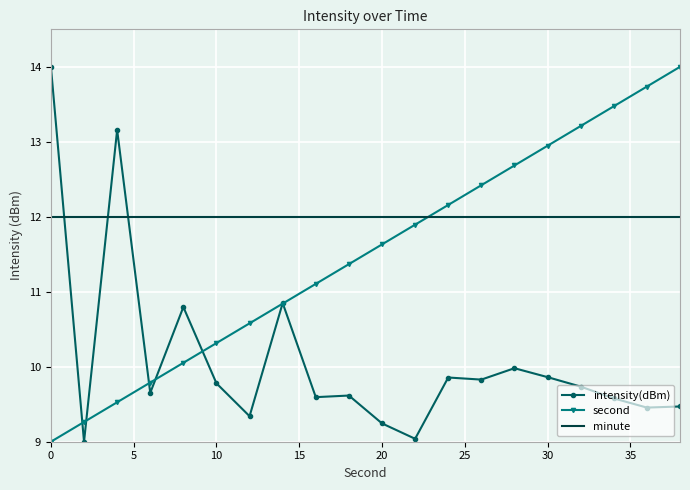

What is the average value of the second series?

11.5